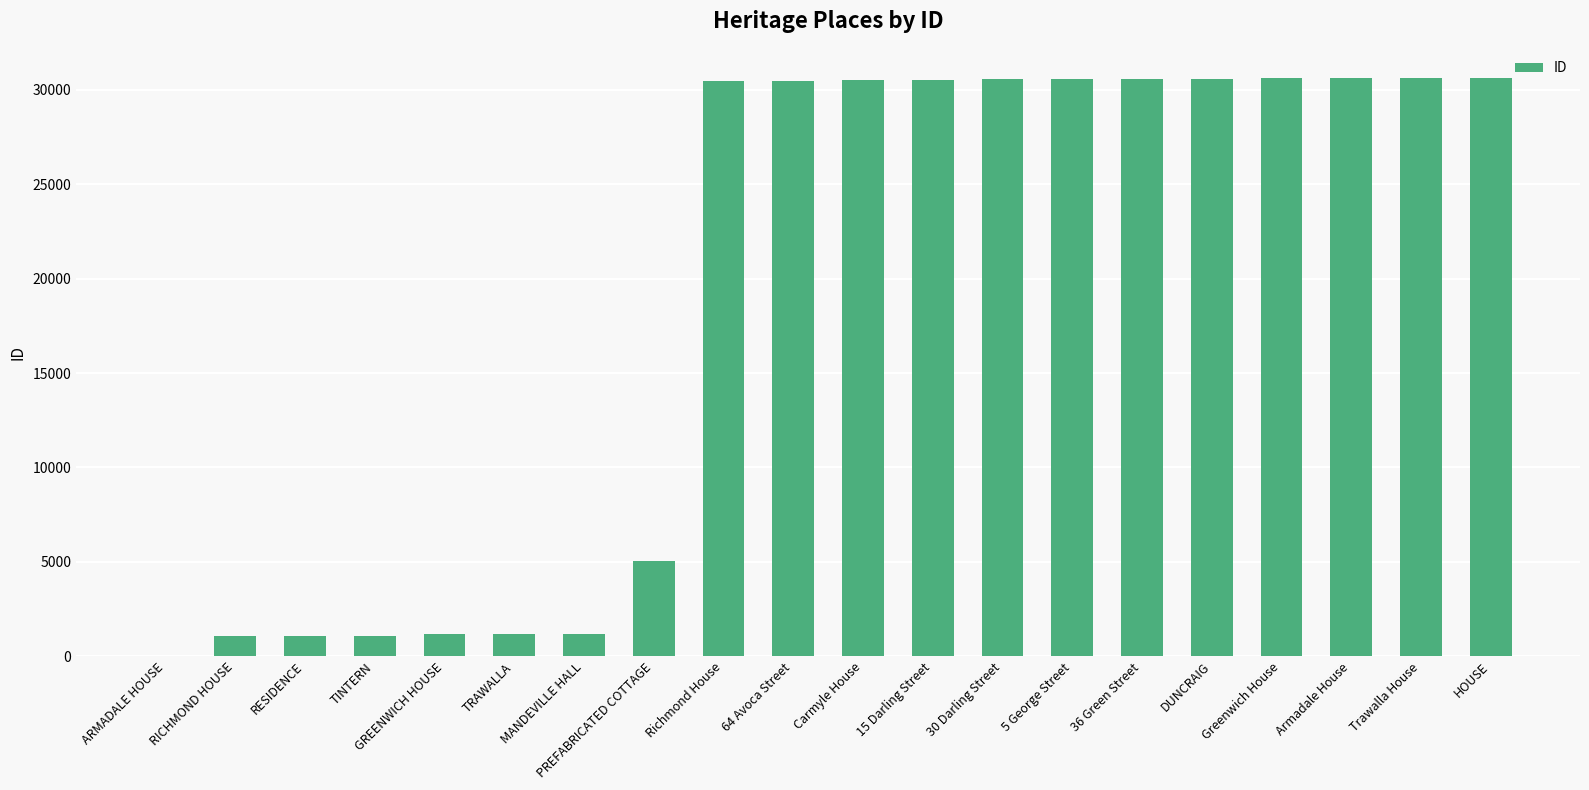

What is the maximum value shown in the chart?

30636